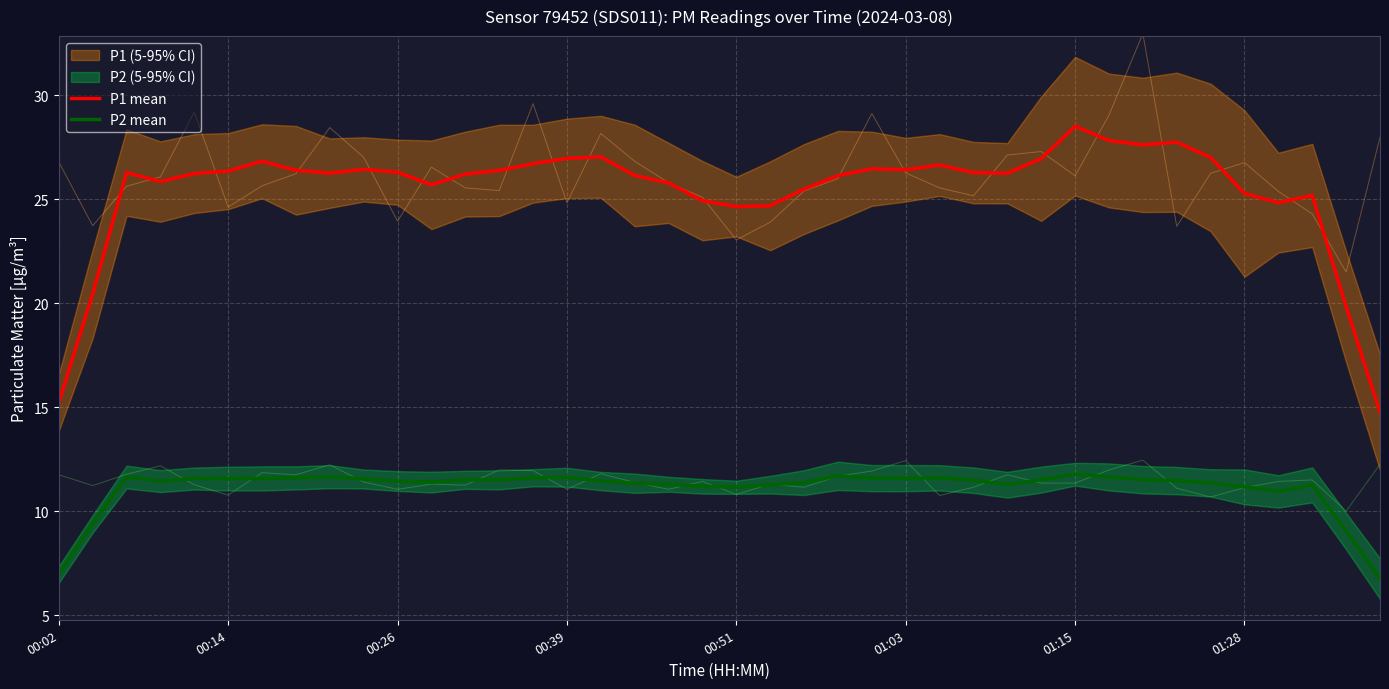

Is the value of P1 mean at 00:39 greater than the value of P2 mean at 01:15?

Yes